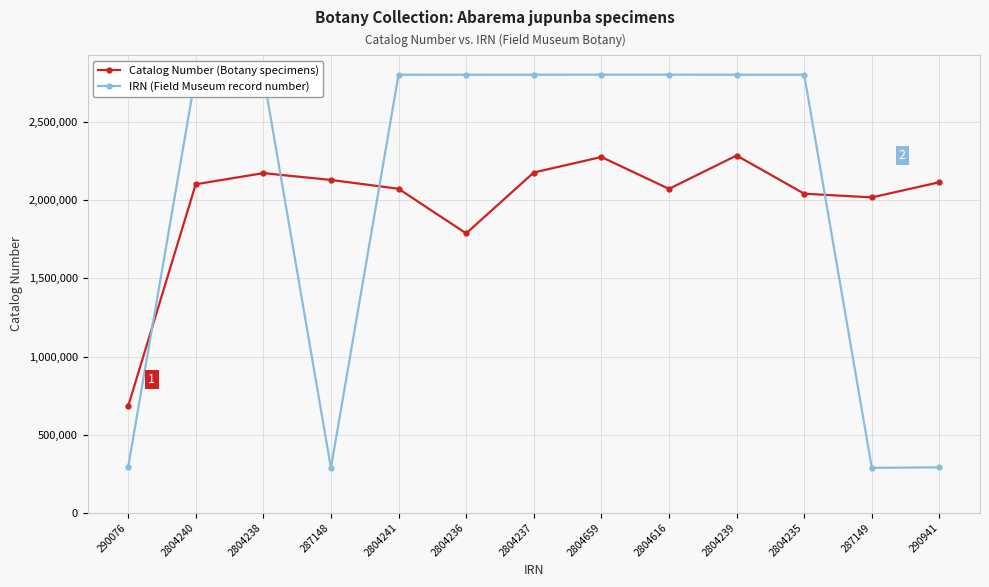

True or false: IRN (Field Museum record number) and Catalog Number (Botany specimens) intersect in this chart.

True